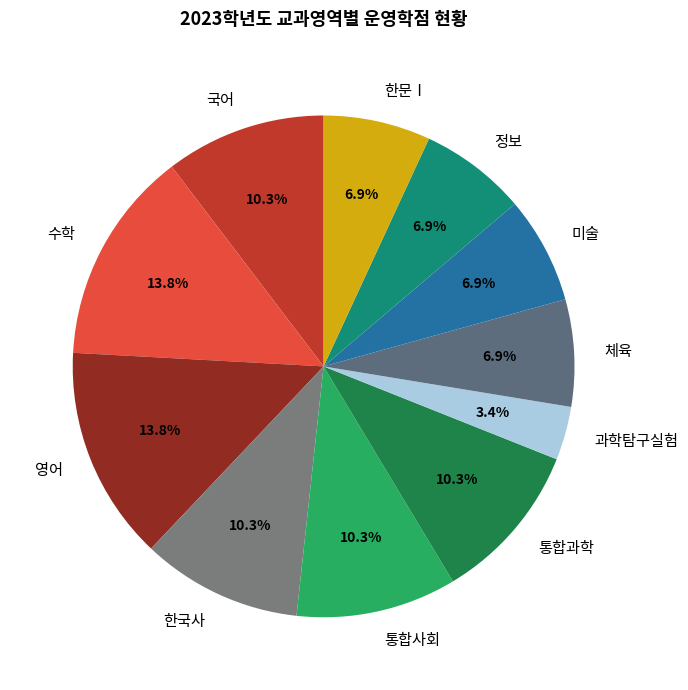

How many segments does this pie chart have?

11